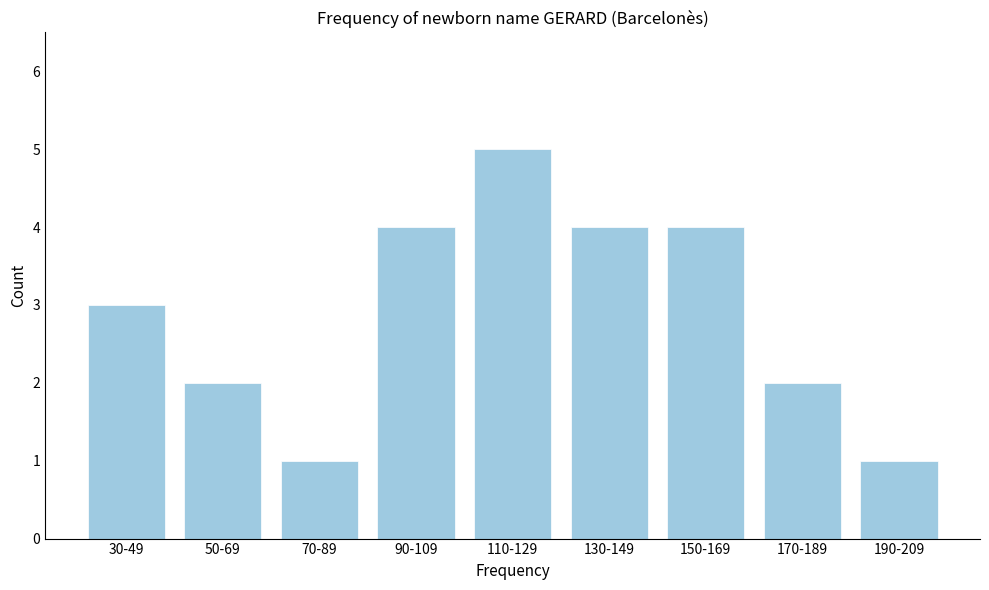

Reading right to left, extract all data points from this chart.

190-209=1	170-189=2	150-169=4	130-149=4	110-129=5	90-109=4	70-89=1	50-69=2	30-49=3